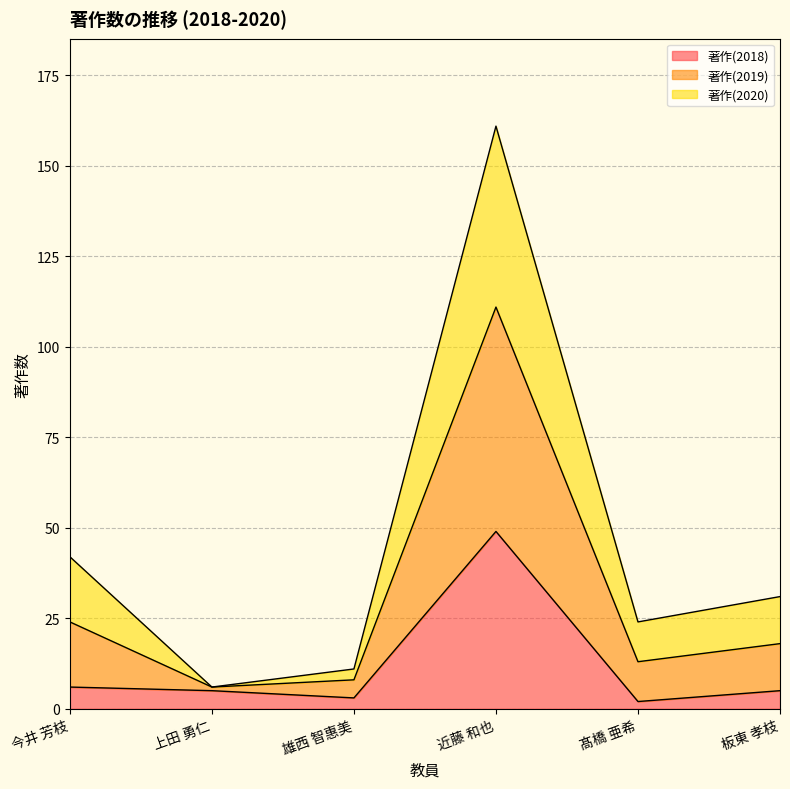

How many lines are shown in the chart?

3